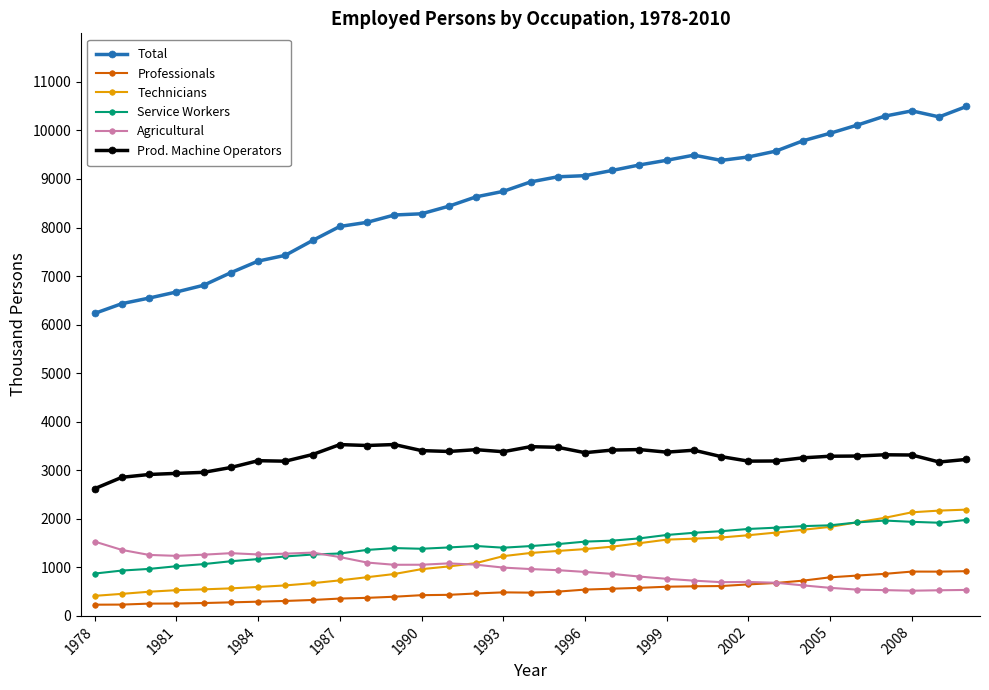

Which series has the largest range (max minus min)?

Total